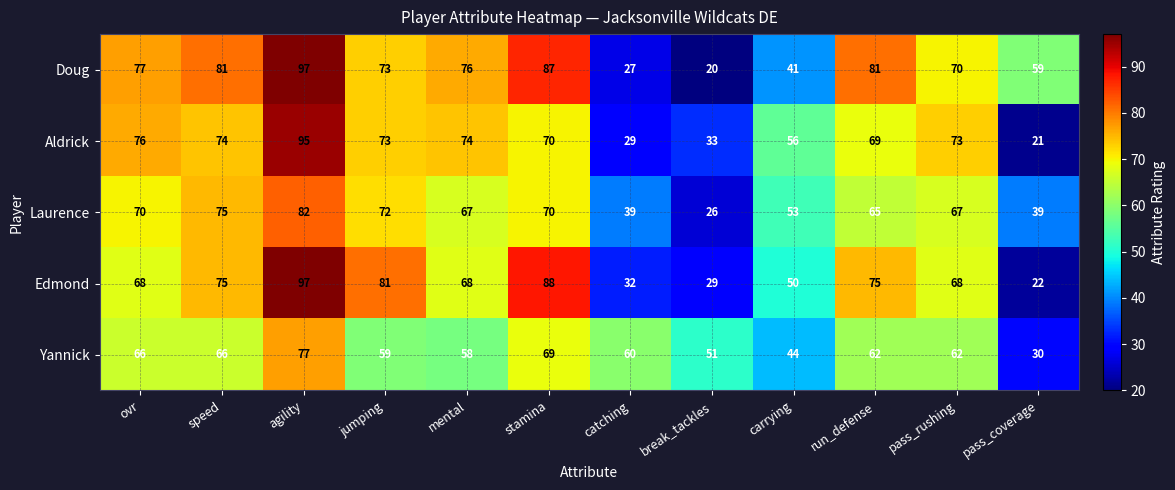

What is the difference between the second highest and second lowest values in the Yannick series?

25